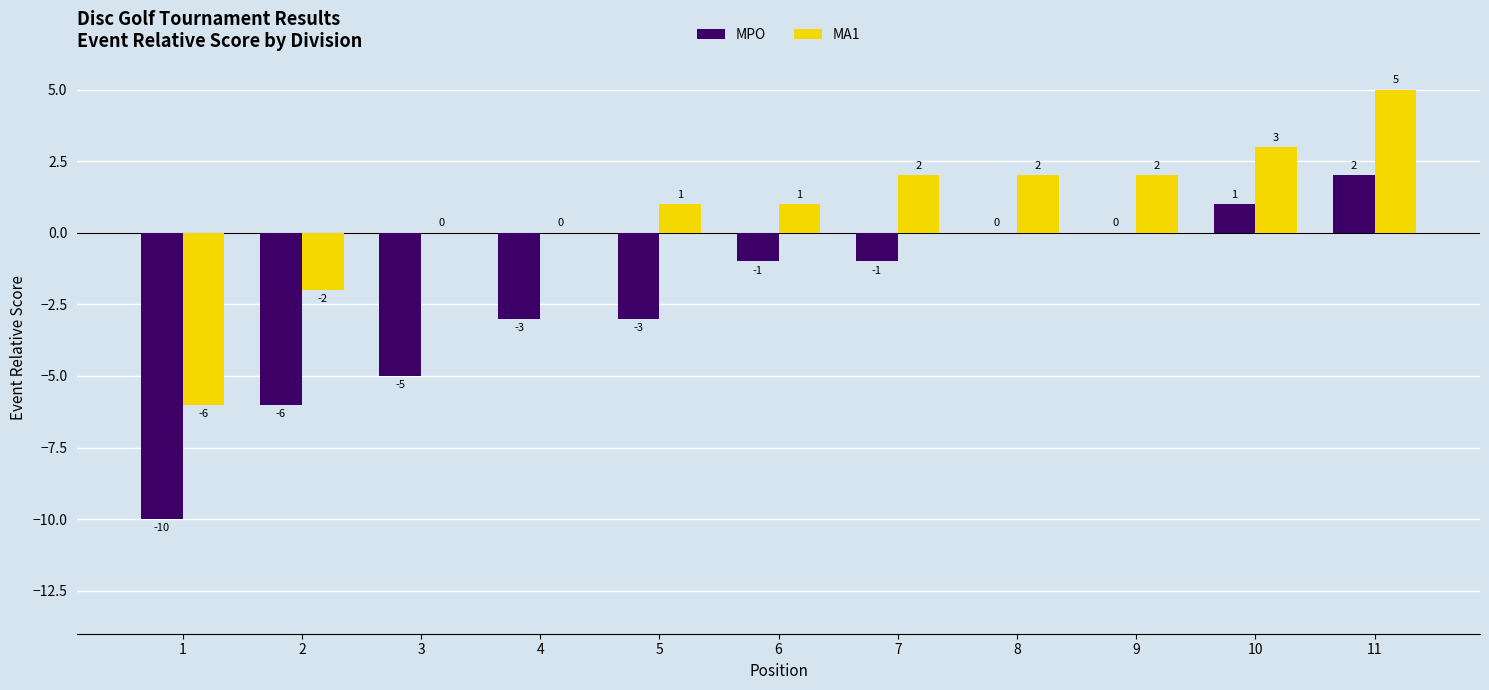

Does the chart contain stacked bars?

No